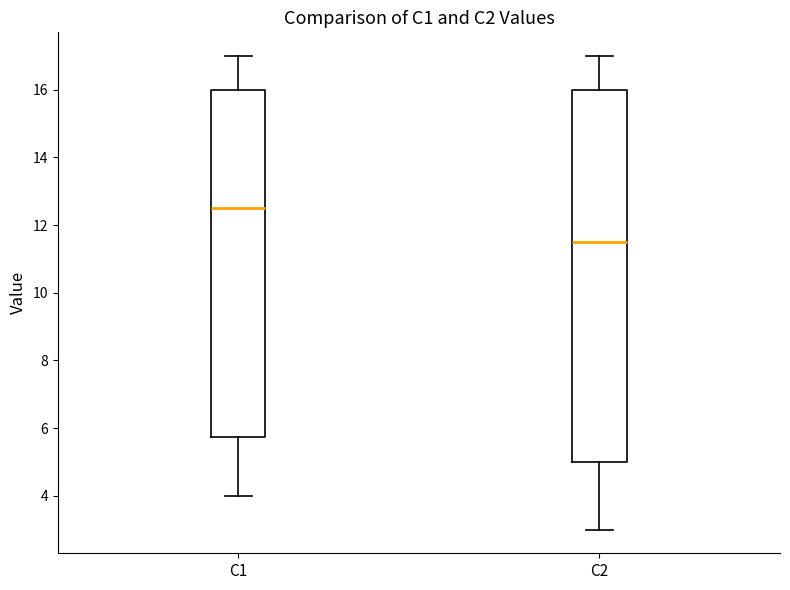

Which box's median line is the highest?

C1